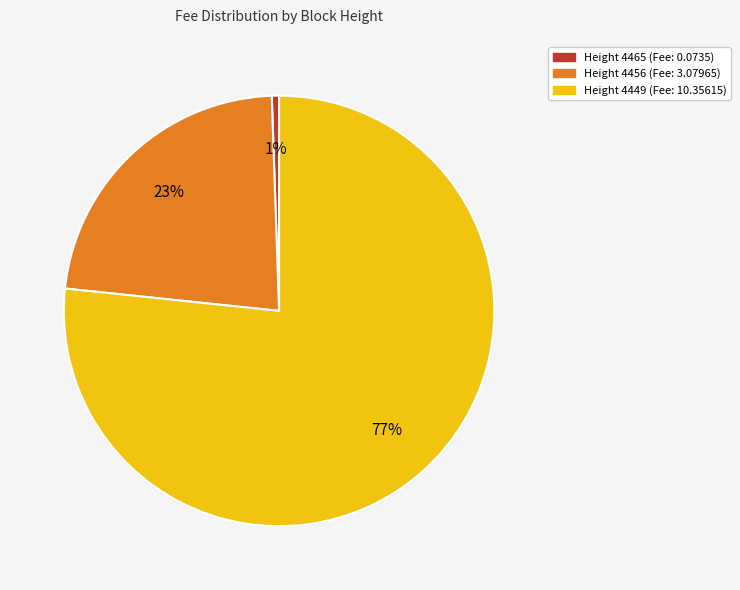

To the nearest percent, what is the average slice percentage?

33%